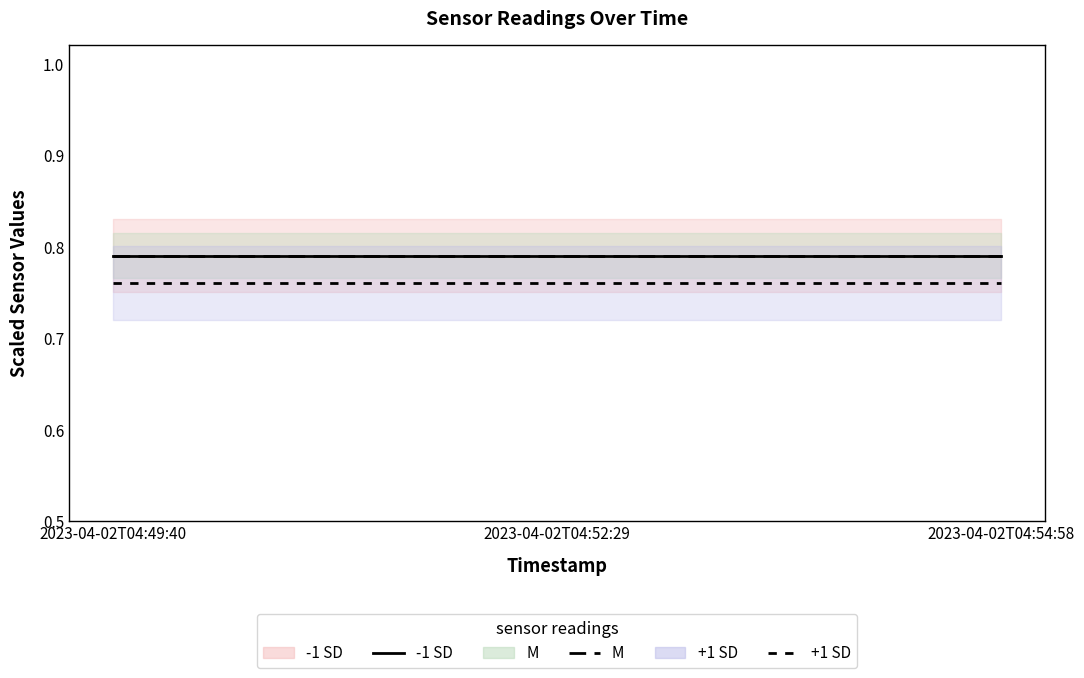

Between 2023-04-02T04:52:29 and 2023-04-02T04:54:58, which series saw the biggest shift?

-1 SD (pressure)